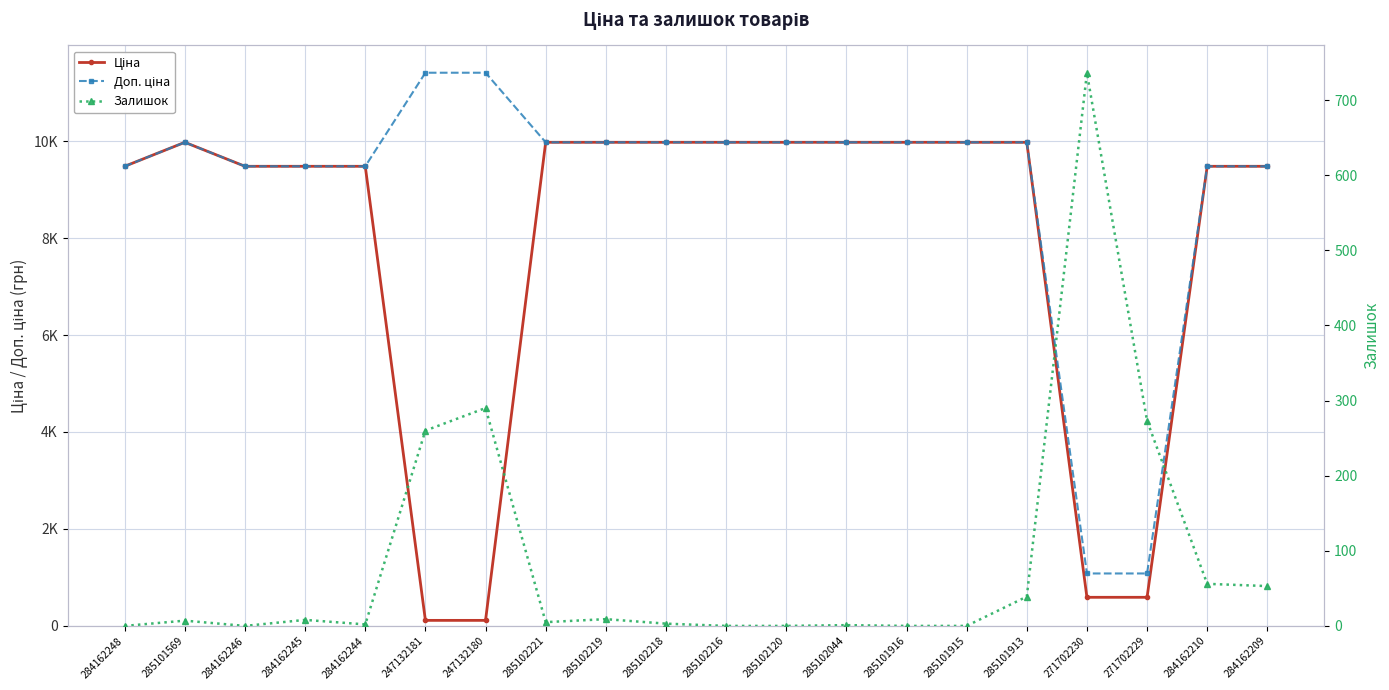

What is the total value across all series at 285102120?

19950.0